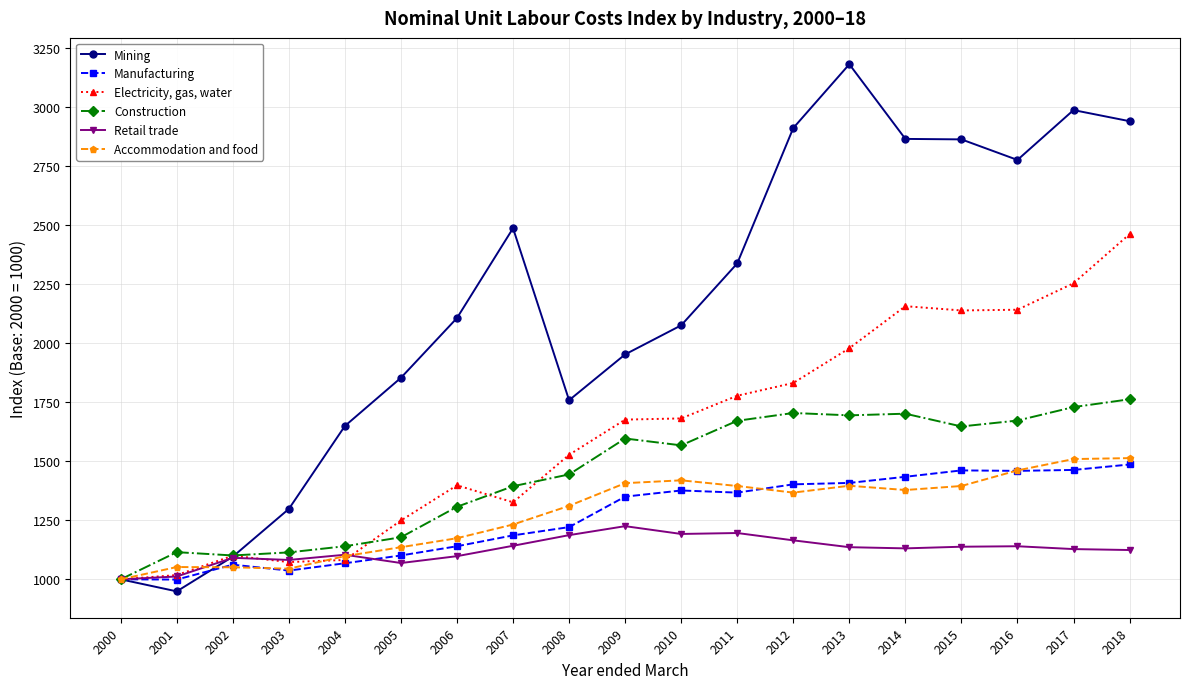

How many distinct data groups are displayed?

6